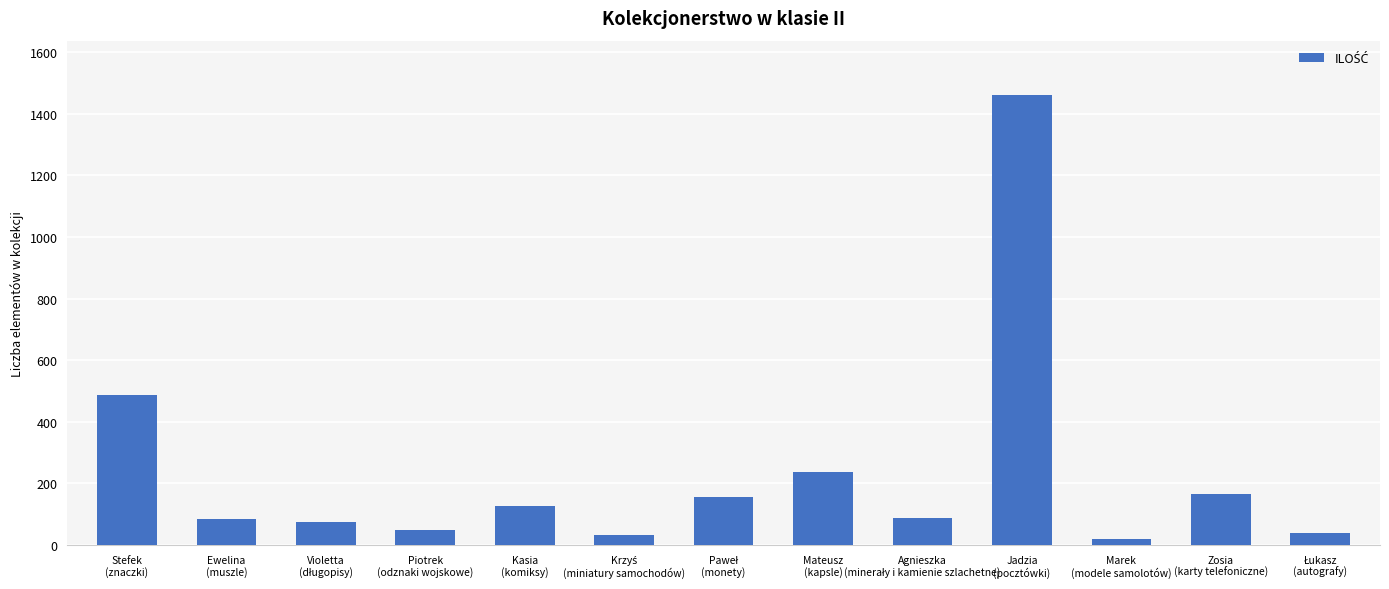

What is the average value?

232